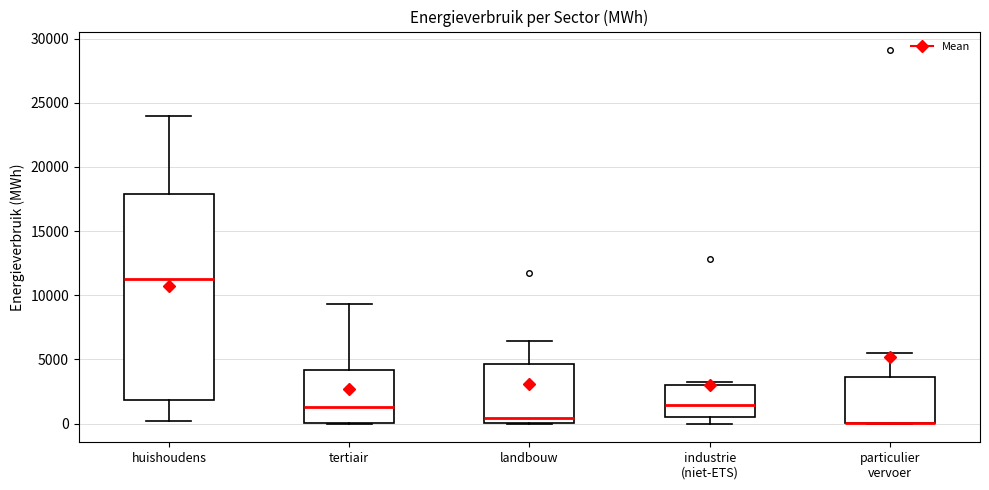

Reading left to right, transcribe this box plot: for each box, give where its median line is, the range the box spans, and where its two whiskers end, as read against the y-axis. The values are not printed on the chart, so give them approximately, as read against the axis.

huishoudens: median 11500, box 2000 to 18000, whiskers 0 to 24000
tertiair: median 1500, box 0 to 4000, whiskers 0 to 9500
landbouw: median 500, box 0 to 4500, whiskers 0 to 6500
industrie (niet-ETS): median 1500, box 500 to 3000, whiskers 0 to 3000 (just above the box's upper edge)
particulier vervoer: median 0 (drawn on the box's lower edge), box 0 to 3500, whiskers 0 to 5500